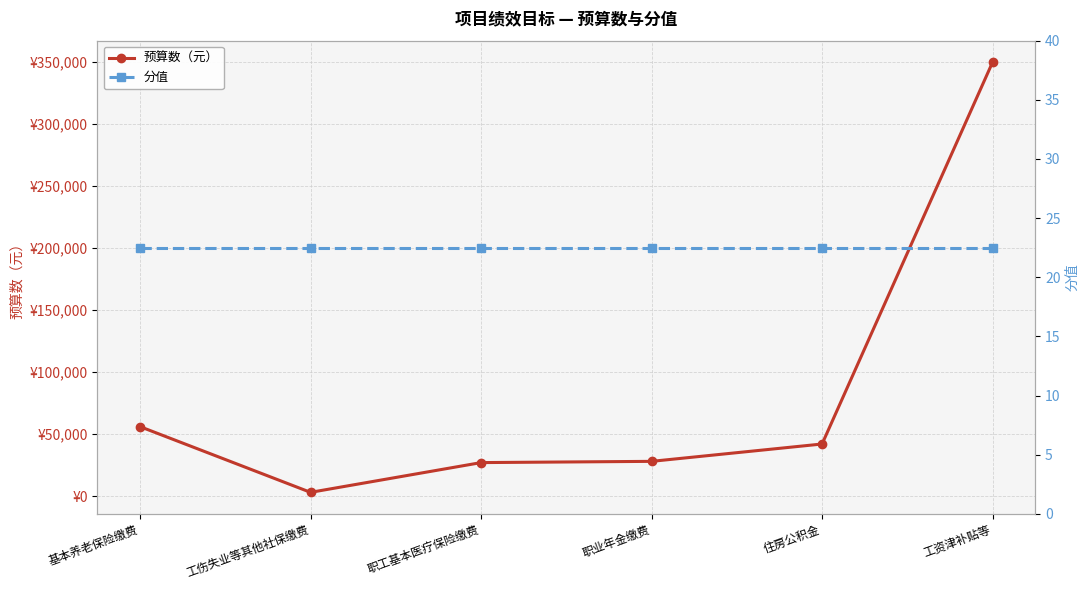

At 工资津补贴等, list the series in order from smallest to largest.

分值, 预算数（元）